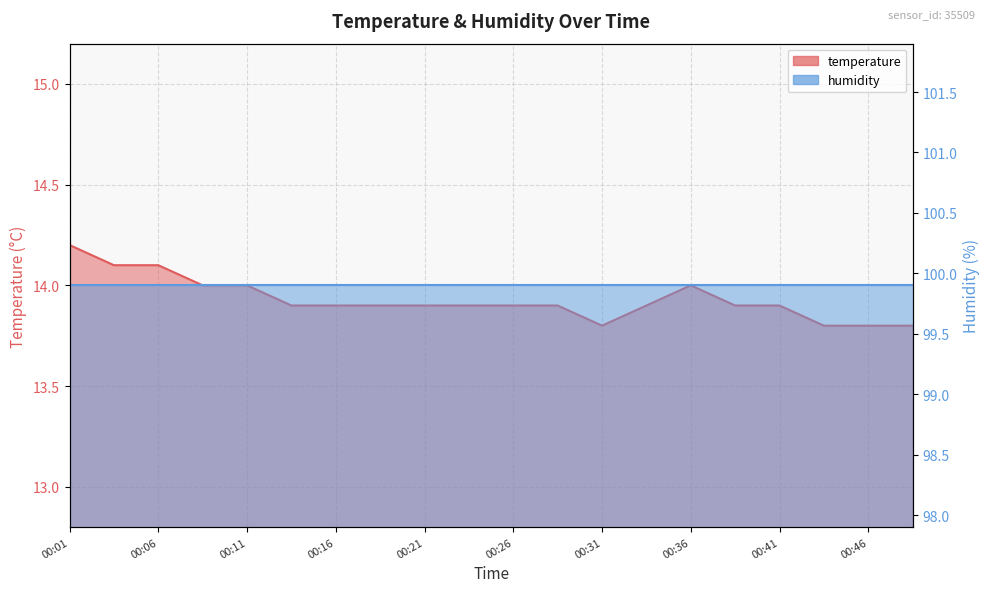

What is the sum of all values?

278.6